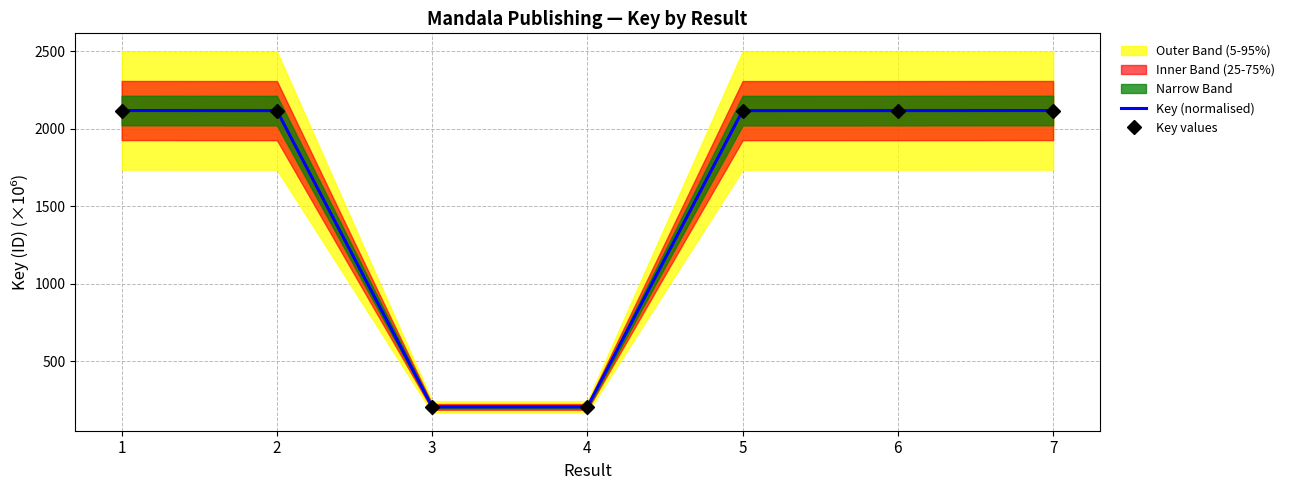

At which category does Key values reach its first local valley?

3